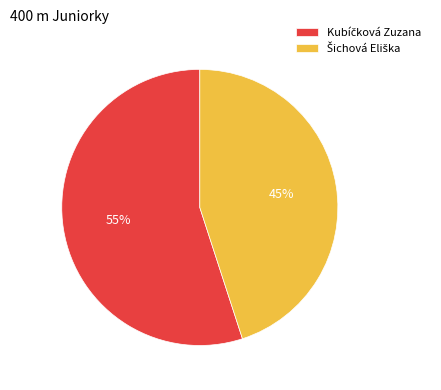

To the nearest percent, what is the difference between the largest and smallest slice percentages?

10%